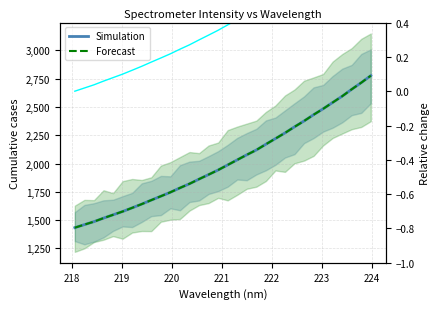

What is the difference between the second highest and minimum values in the Simulation series?

1280.3